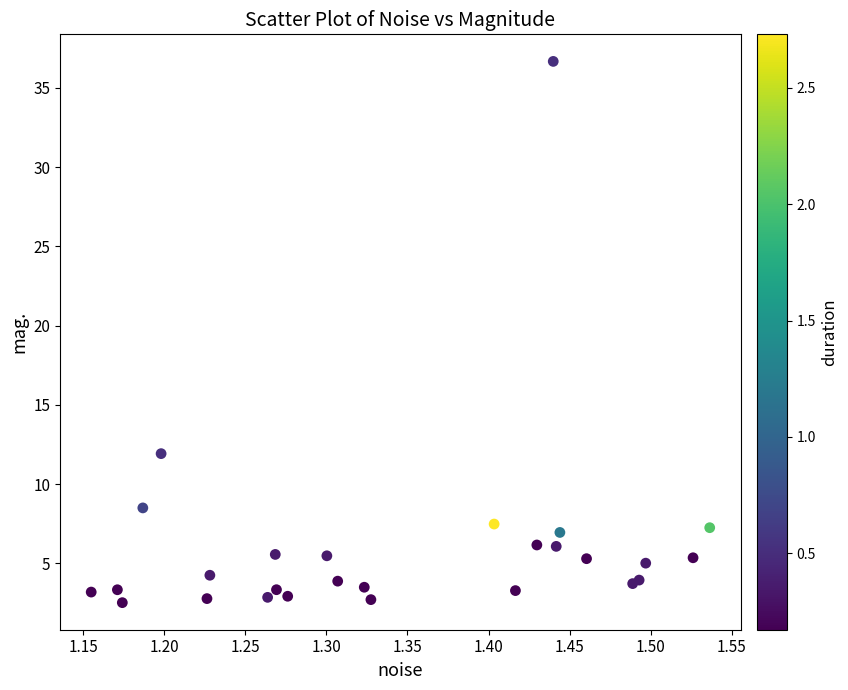

What Y value in the scatter plot is closest to 19?

11.9